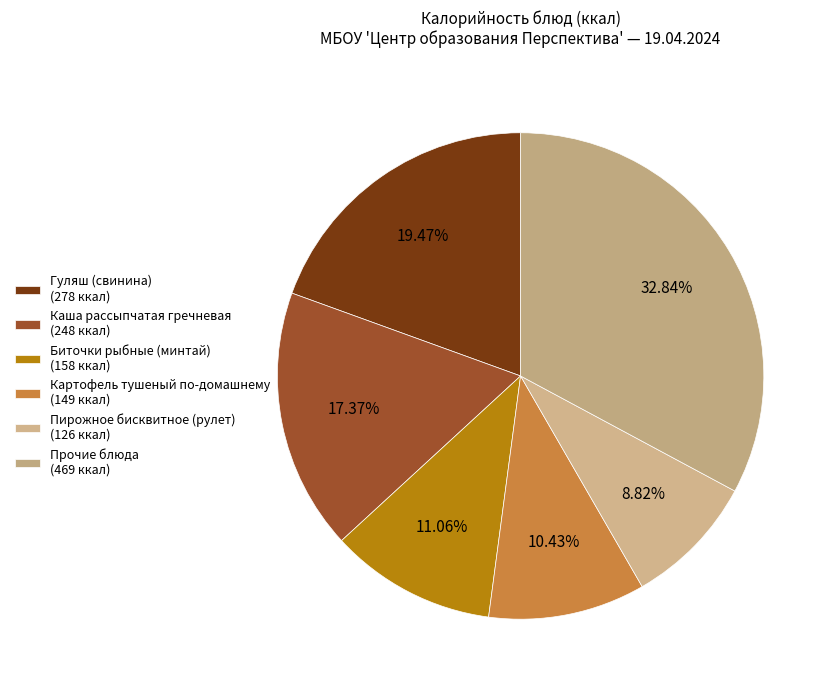

How many slices are in this pie chart?

6